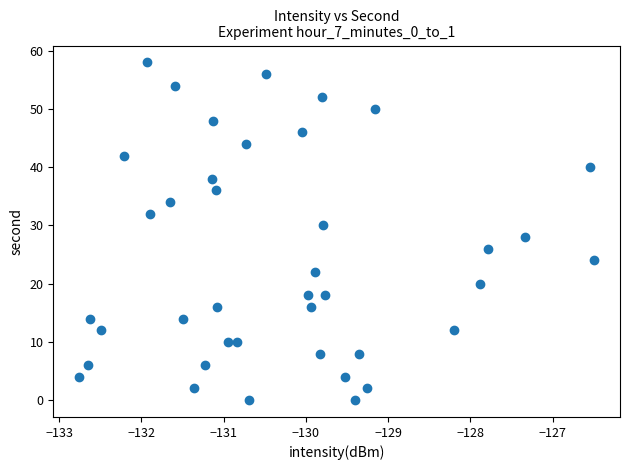

What is the range of Y values (max minus min)?

58